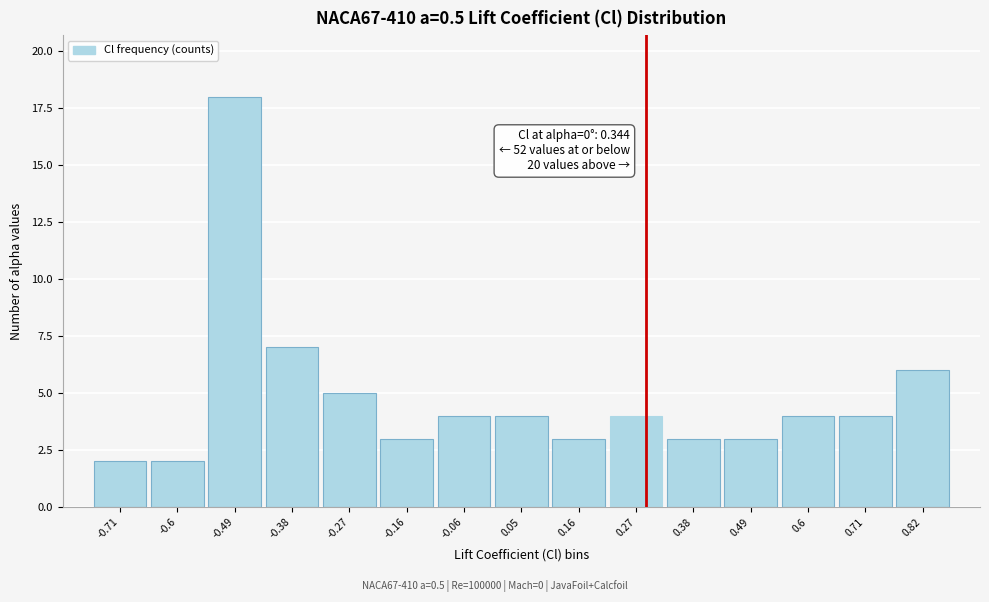

Reading right to left, list all the values displayed in this chart.

6	4	4	3	3	4	3	4	4	3	5	7	18	2	2